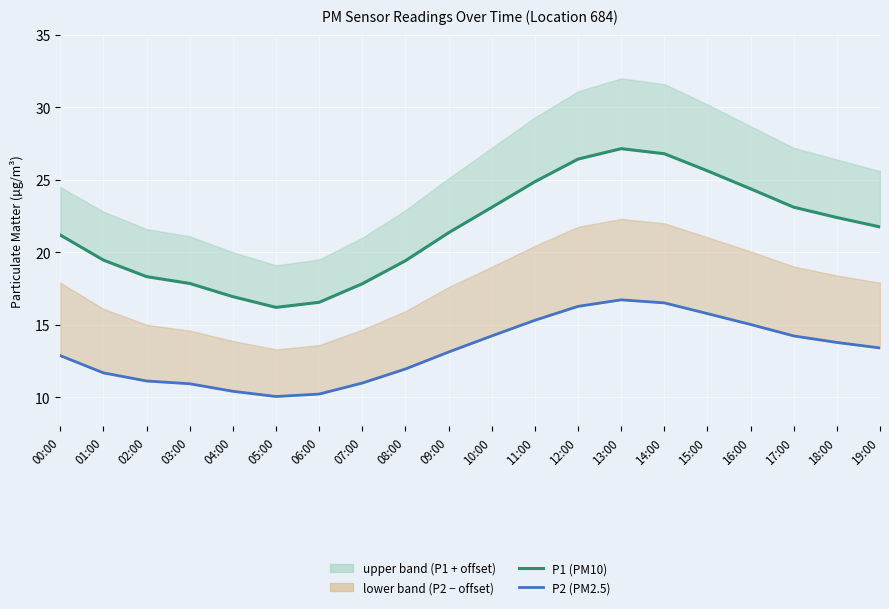

What is the maximum value shown in the chart?

27.1